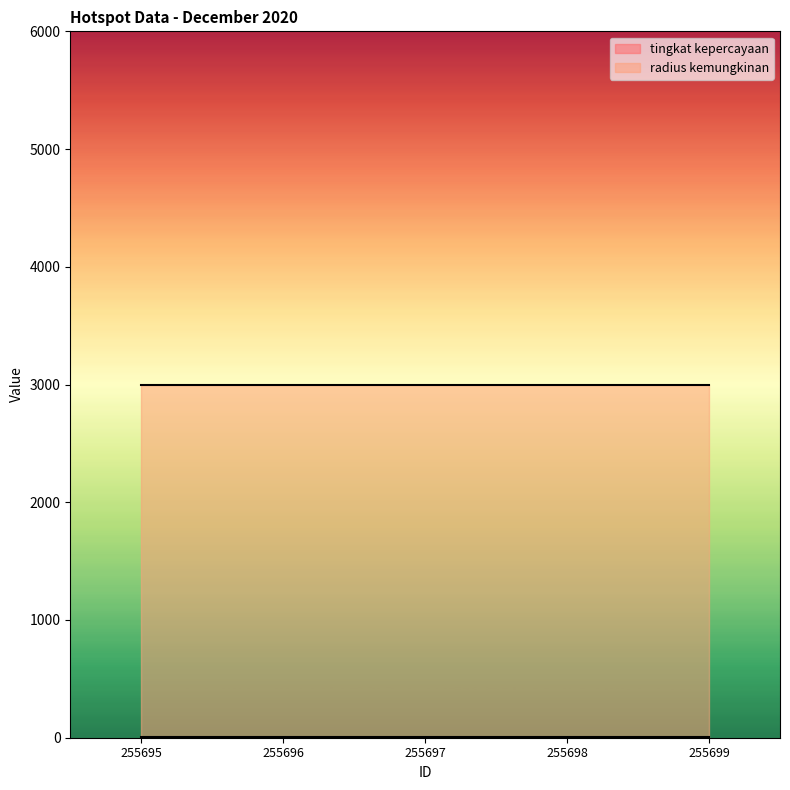

What is the highest value of the radius kemungkinan series?

3000